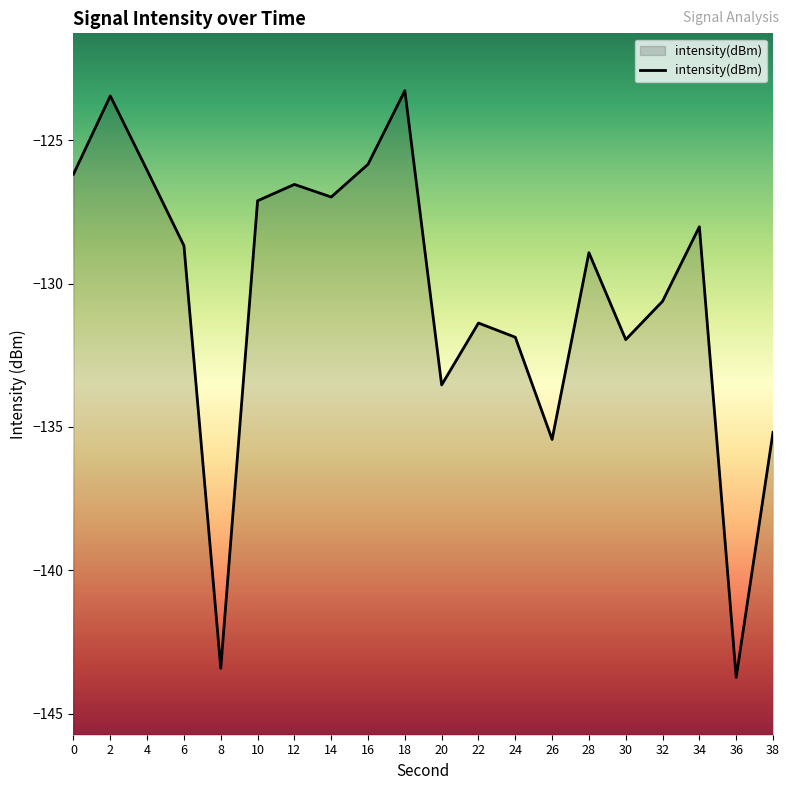

Does the chart display data point markers on the line(s)?

No